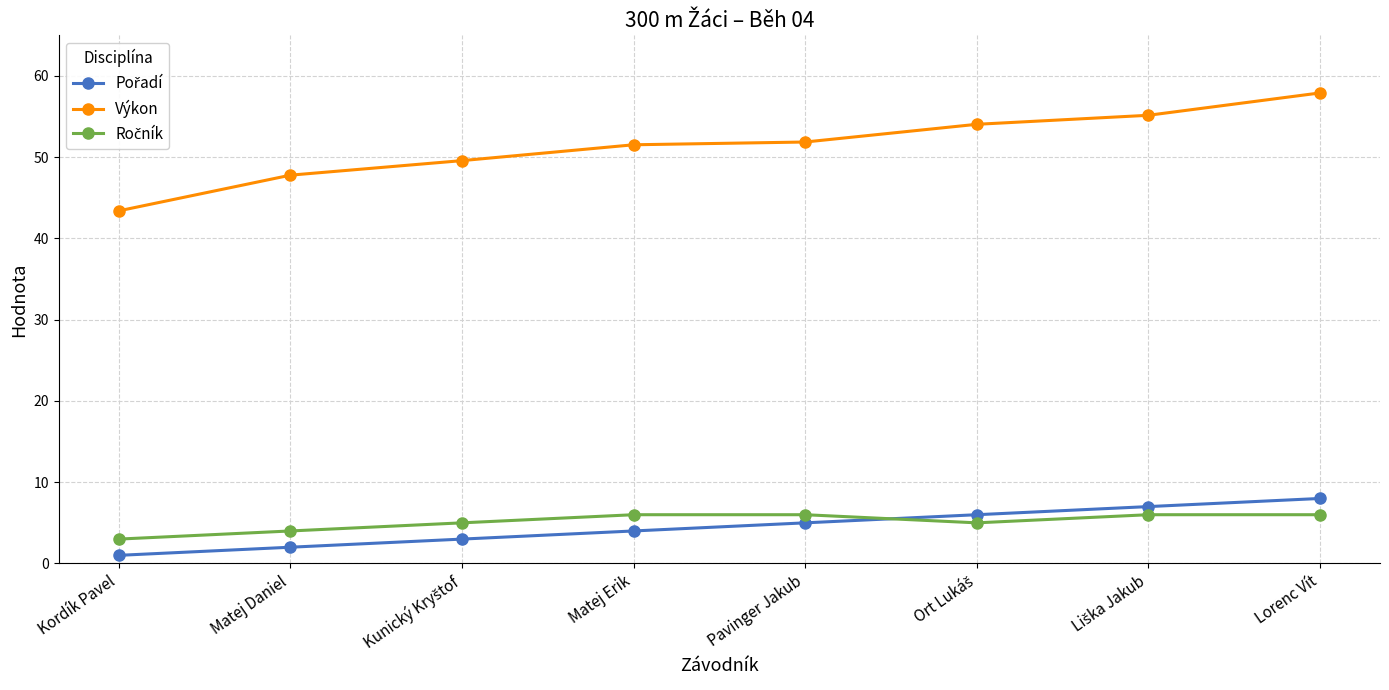

At how many categories does at least one series exceed 35?

8